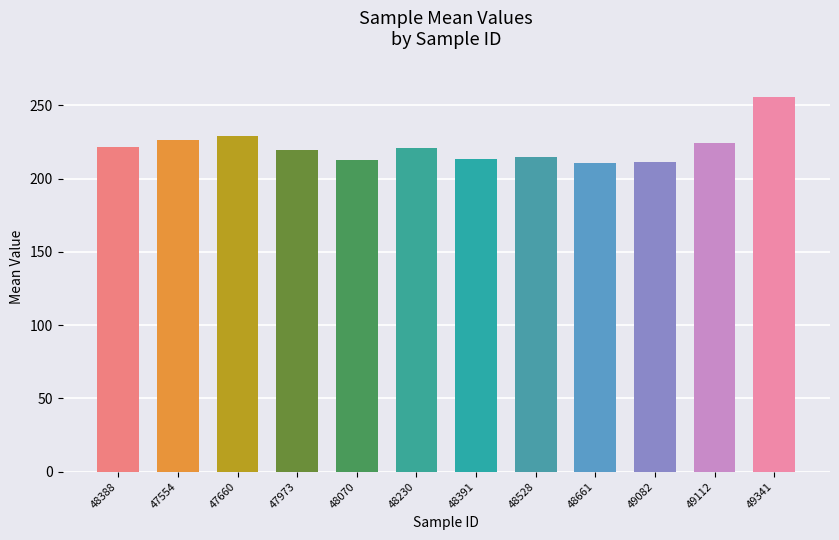

Are the bars grouped side by side (vs. stacked)?

No